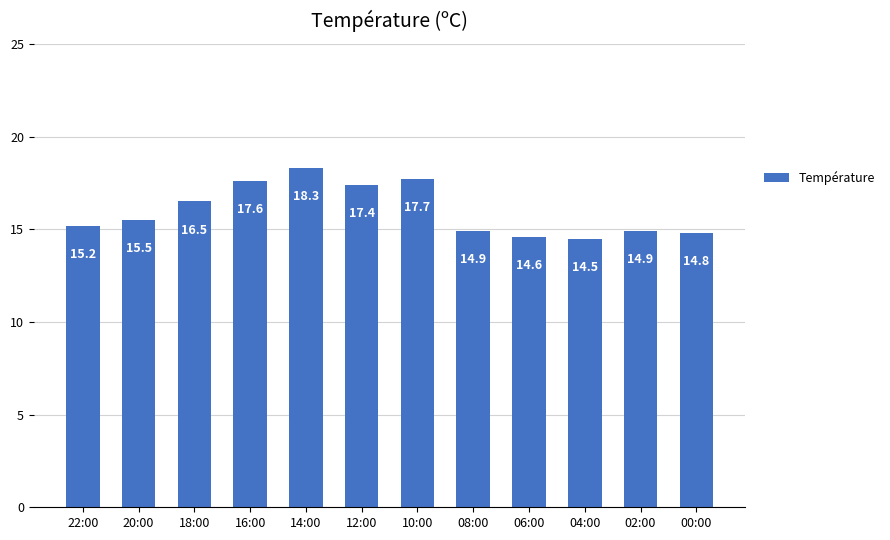

What is the average value?

16.0